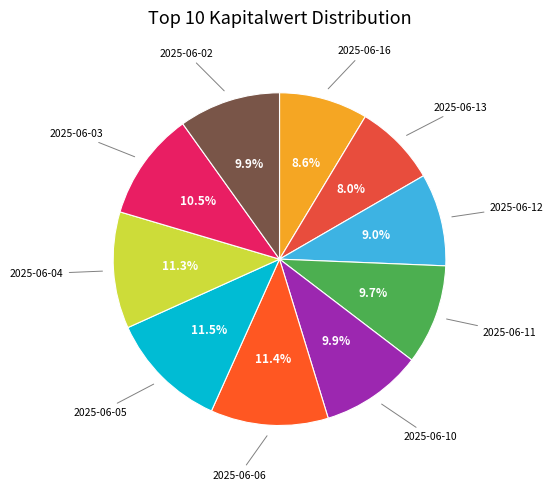

Rank the categories by value from lowest to highest.

2025-06-13, 2025-06-16, 2025-06-12, 2025-06-11, 2025-06-02, 2025-06-10, 2025-06-03, 2025-06-04, 2025-06-06, 2025-06-05